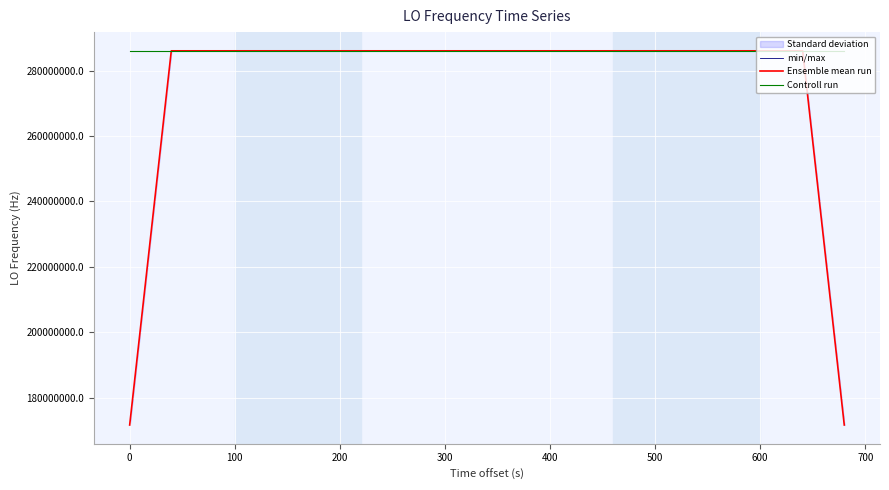

What is the maximum value for Controll run?

286047251.8